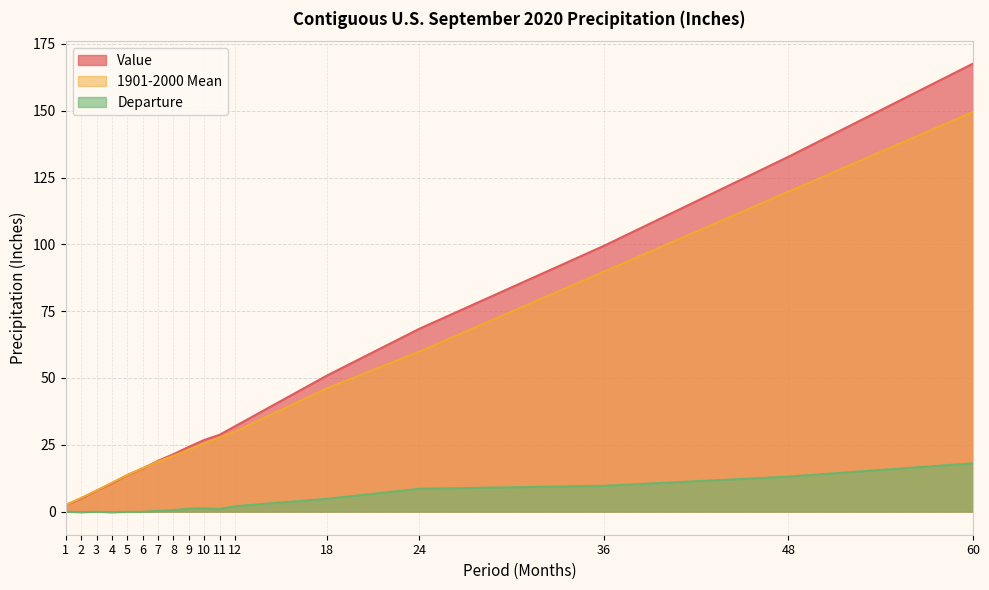

Rank the categories by 1901-2000 Mean value from highest to lowest.

60, 48, 36, 24, 18, 12, 11, 10, 9, 8, 7, 6, 5, 4, 3, 2, 1